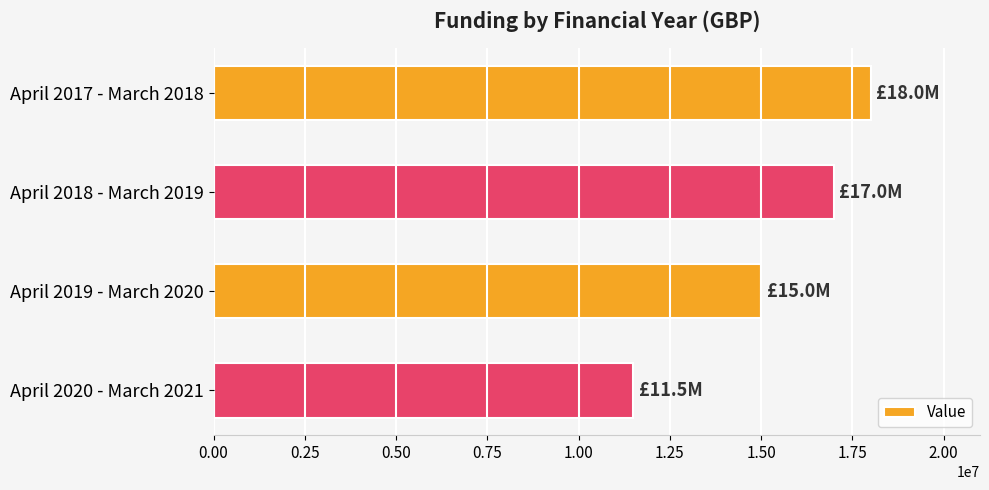

The value at April 2020 - March 2021 is 11500000. True or false?

True